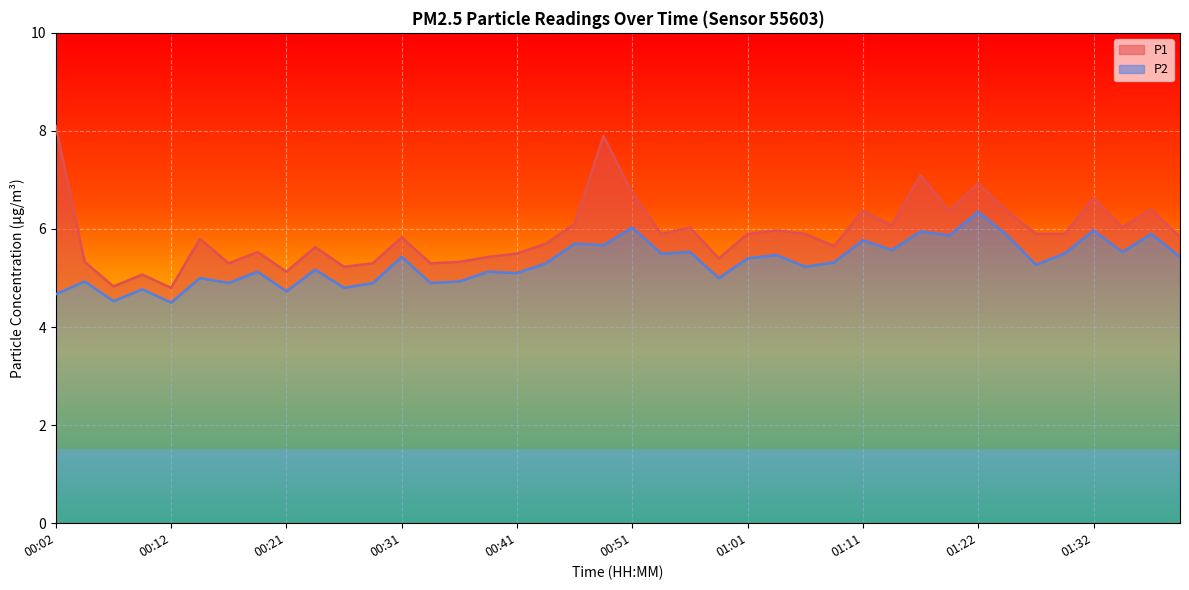

Does the chart display data point markers on the line(s)?

No